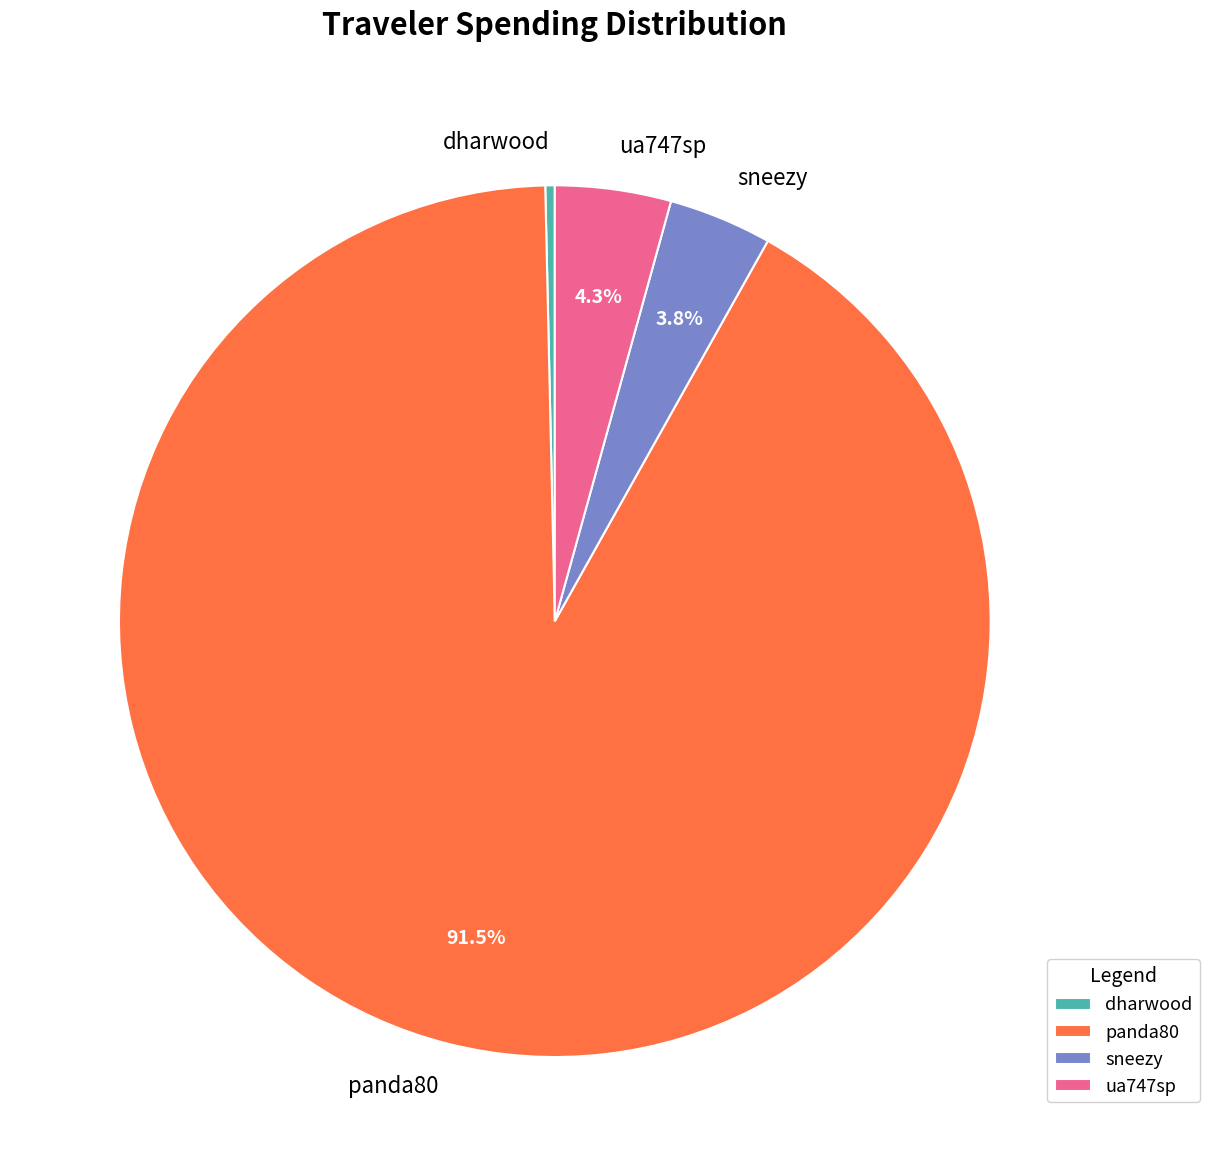

To the nearest percent, what is the combined percentage of sneezy and ua747sp?

8%